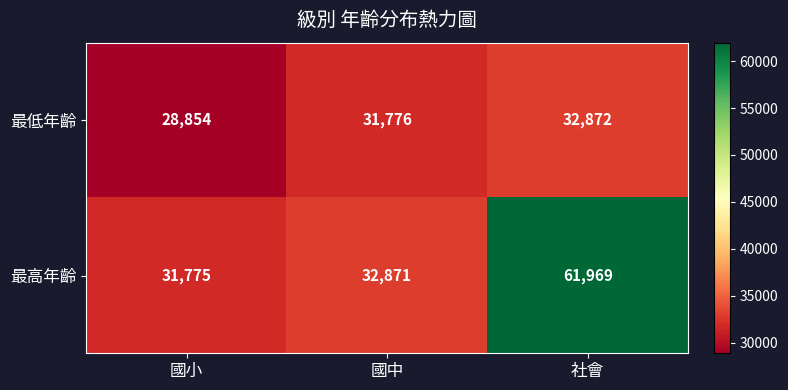

What is the spread (max minus min) of values at 國小?

2921